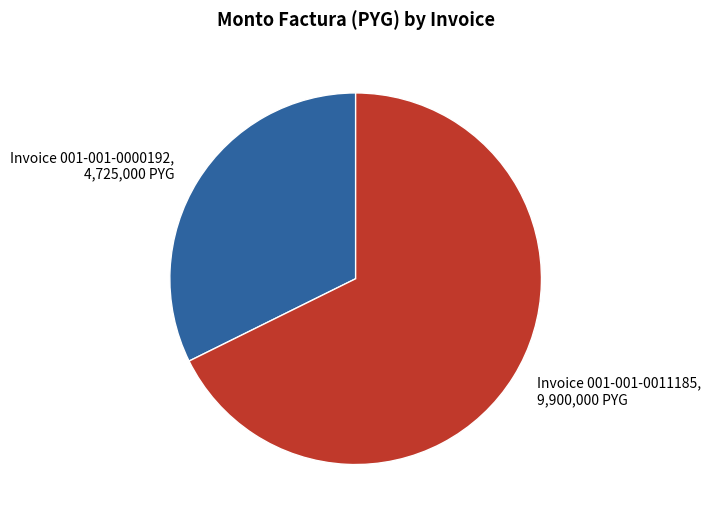

How many segments does this pie chart have?

2